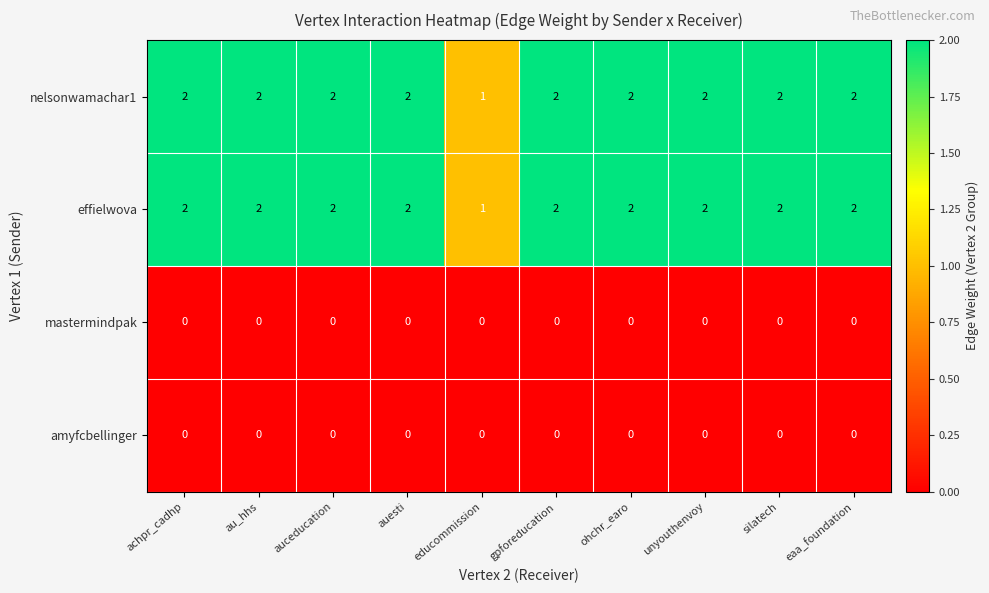

How many data points does each series have?

10